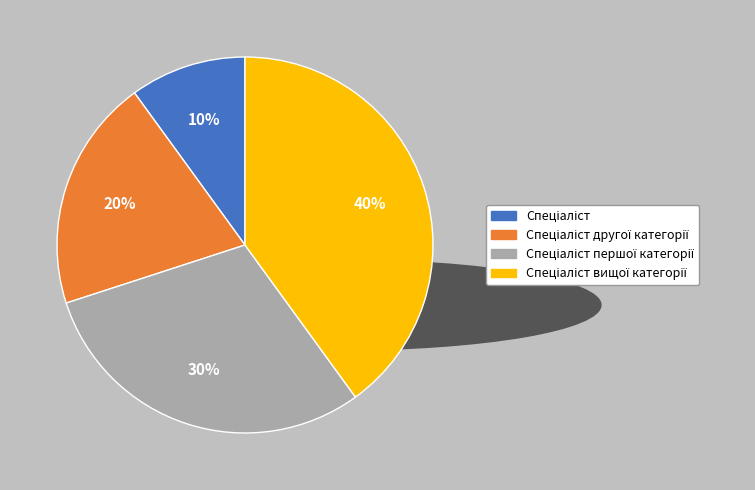

Does any single category account for the majority?

No